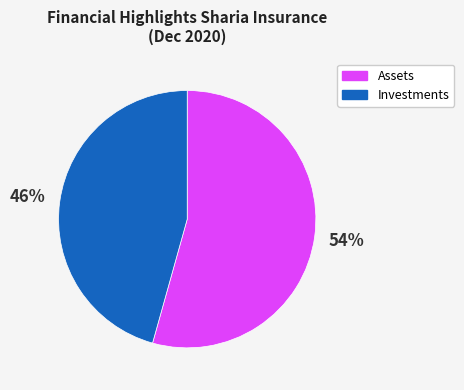

What is the largest slice in the pie chart?

Assets